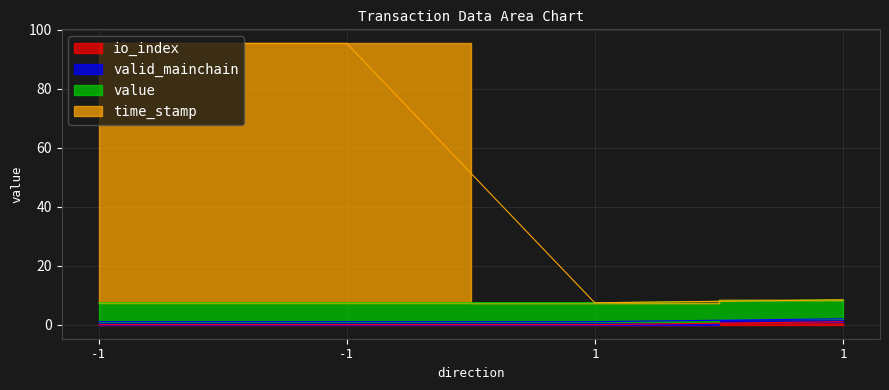

The value of io_index at -1 is 0.0. True or false?

True